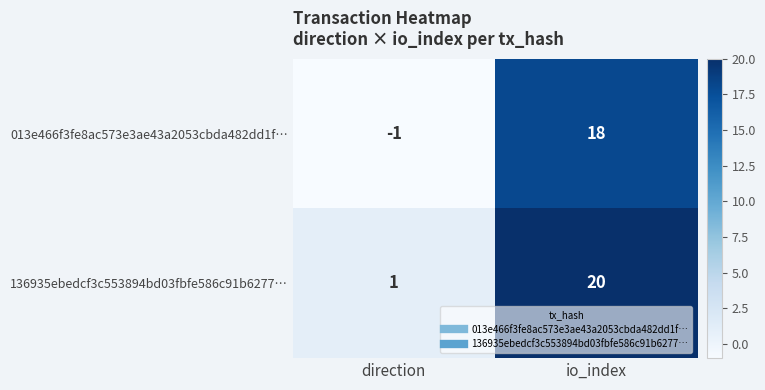

At which category is the sum across all series the highest?

io_index